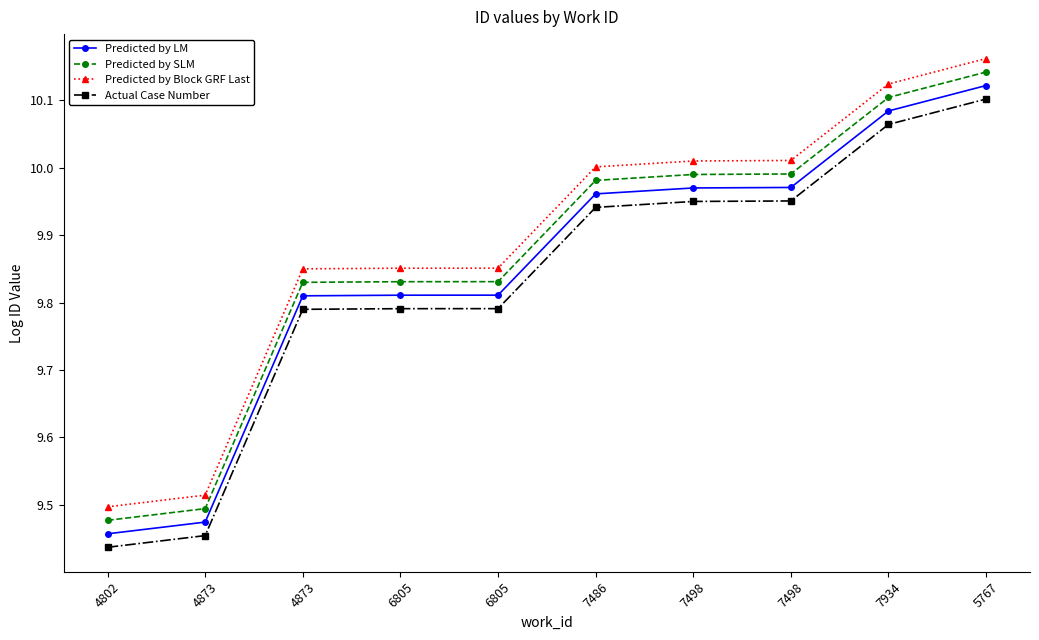

Rank the series by their average value, from highest to lowest.

Predicted by Block GRF Last, Predicted by SLM, Predicted by LM, Actual Case Number